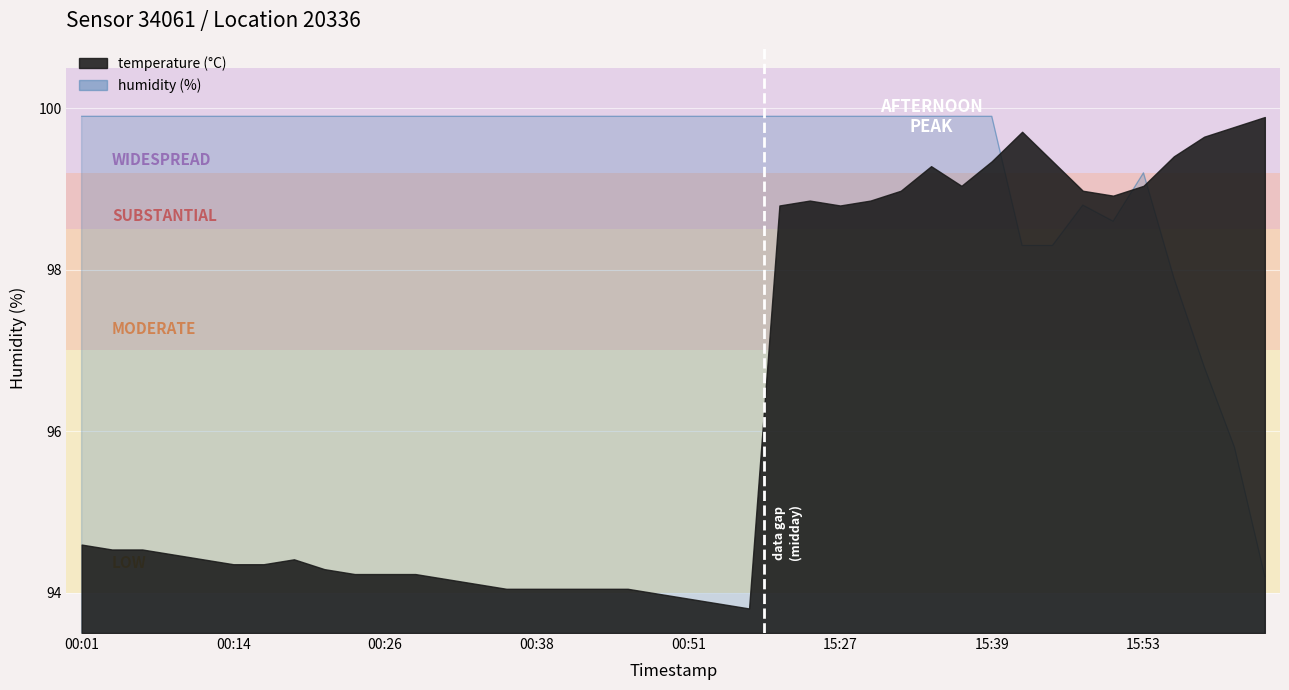

True or false: the data has more than 0 interior local peaks.

True